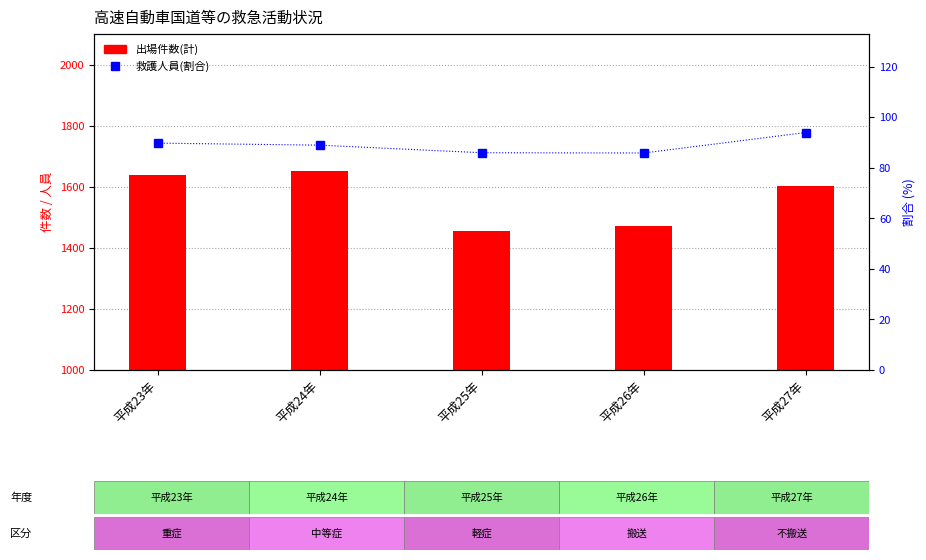

What is the value of the 救護人員 percentile bar at the 4th from the left?

85.9